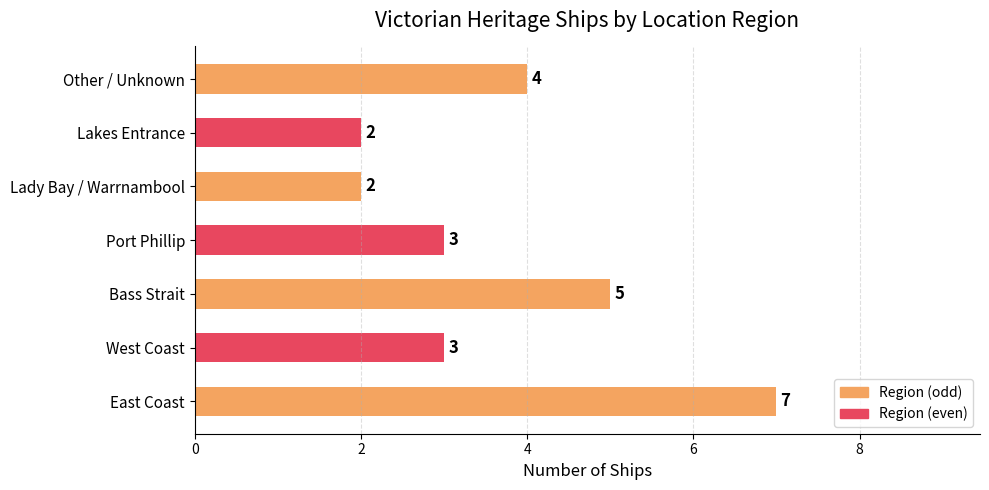

Which category has the highest value across all series?

East Coast